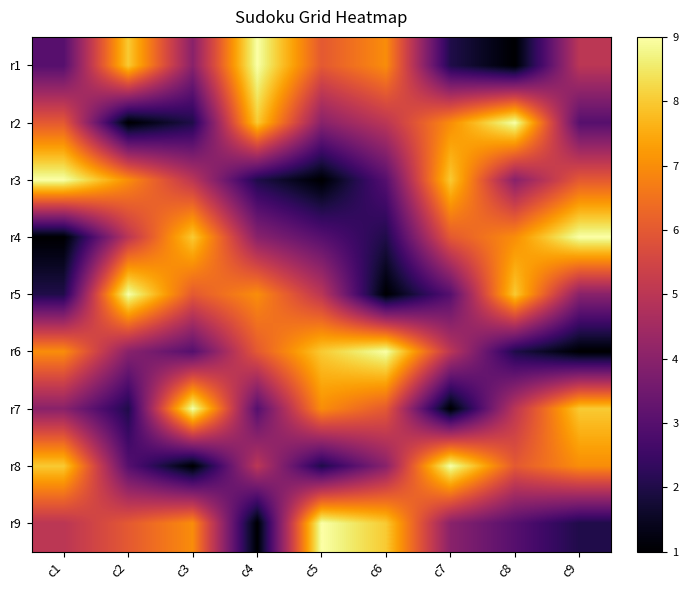

Reading left to right, list all the values displayed in this chart.

r1: c1=3	c2=8	c3=4	c4=9	c5=6	c6=7	c7=2	c8=1	c9=5
r2: c1=6	c2=1	c3=2	c4=8	c5=4	c6=5	c7=7	c8=9	c9=3
r3: c1=9	c2=7	c3=5	c4=2	c5=1	c6=3	c7=8	c8=4	c9=6
r4: c1=1	c2=5	c3=8	c4=4	c5=3	c6=2	c7=6	c8=7	c9=9
r5: c1=2	c2=9	c3=6	c4=7	c5=5	c6=1	c7=3	c8=8	c9=4
r6: c1=7	c2=4	c3=3	c4=6	c5=8	c6=9	c7=5	c8=2	c9=1
r7: c1=4	c2=2	c3=9	c4=3	c5=7	c6=6	c7=1	c8=5	c9=8
r8: c1=8	c2=3	c3=1	c4=5	c5=2	c6=4	c7=9	c8=6	c9=7
r9: c1=5	c2=6	c3=7	c4=1	c5=9	c6=8	c7=4	c8=3	c9=2